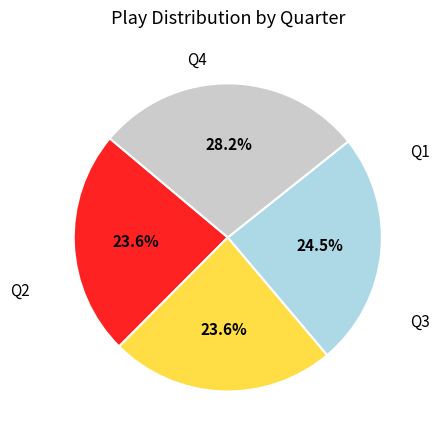

Is there a majority slice in this chart?

No